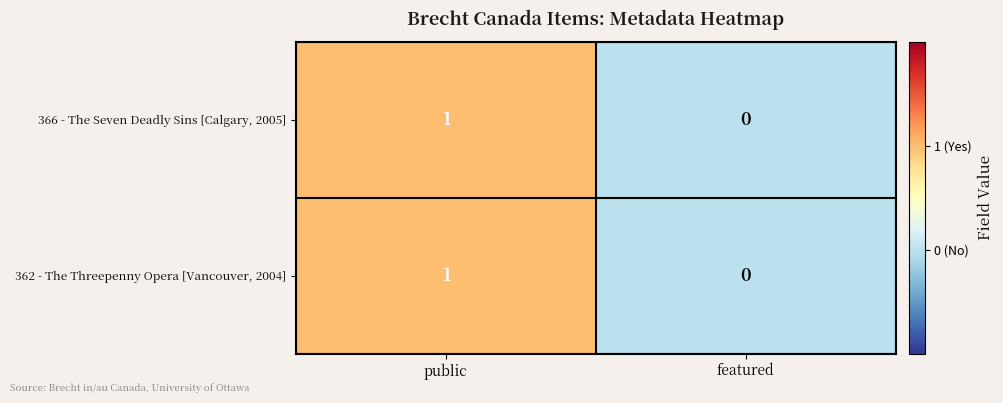

The value of 366 - The Seven Deadly Sins [Calgary, 2005] at public is 1. True or false?

True